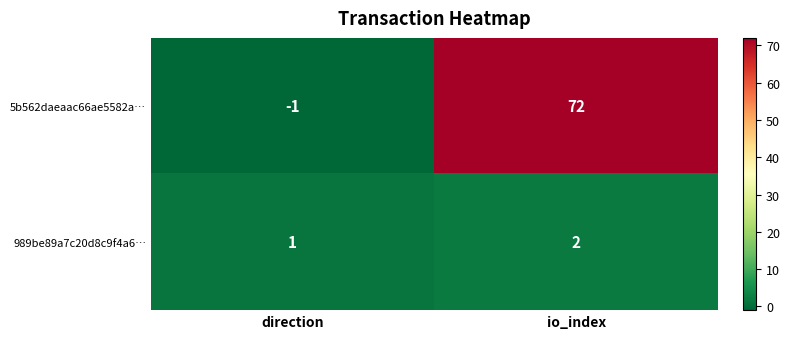

List the series in order of their peak value, highest first.

5b562daeaac66ae5582a…, 989be89a7c20d8c9f4a6…